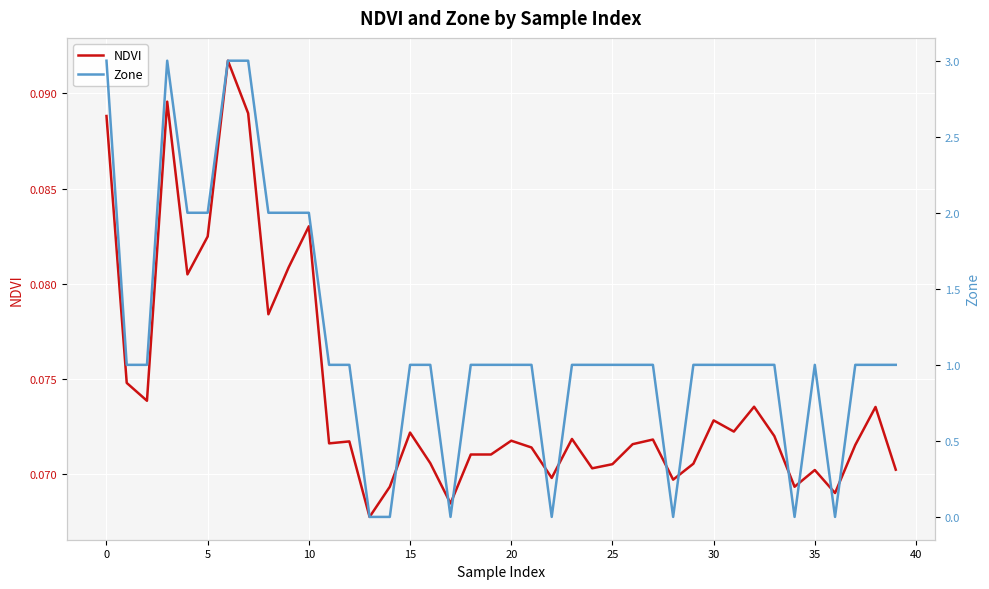

What is the value of the NDVI point at the 13th from the left?

0.1